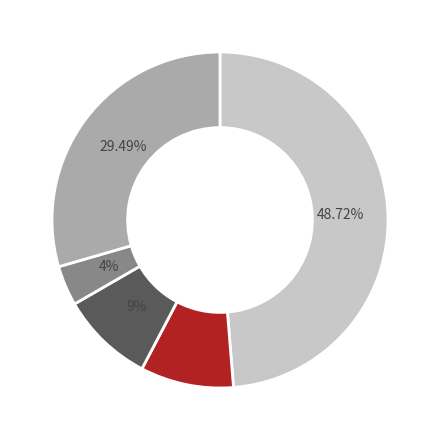

To the nearest percent, what is the difference between the largest and smallest slice percentages?

45%